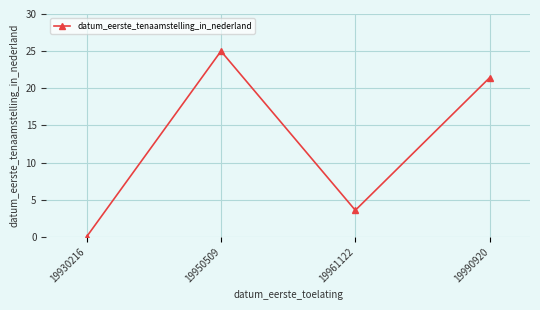

What is the change in value from 19930216 to 19961122?

+3.6